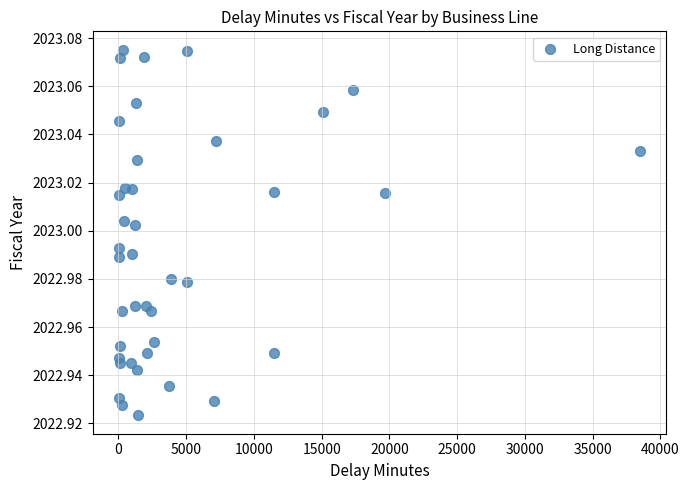

What is the range of X values (max minus min)?

38482.0